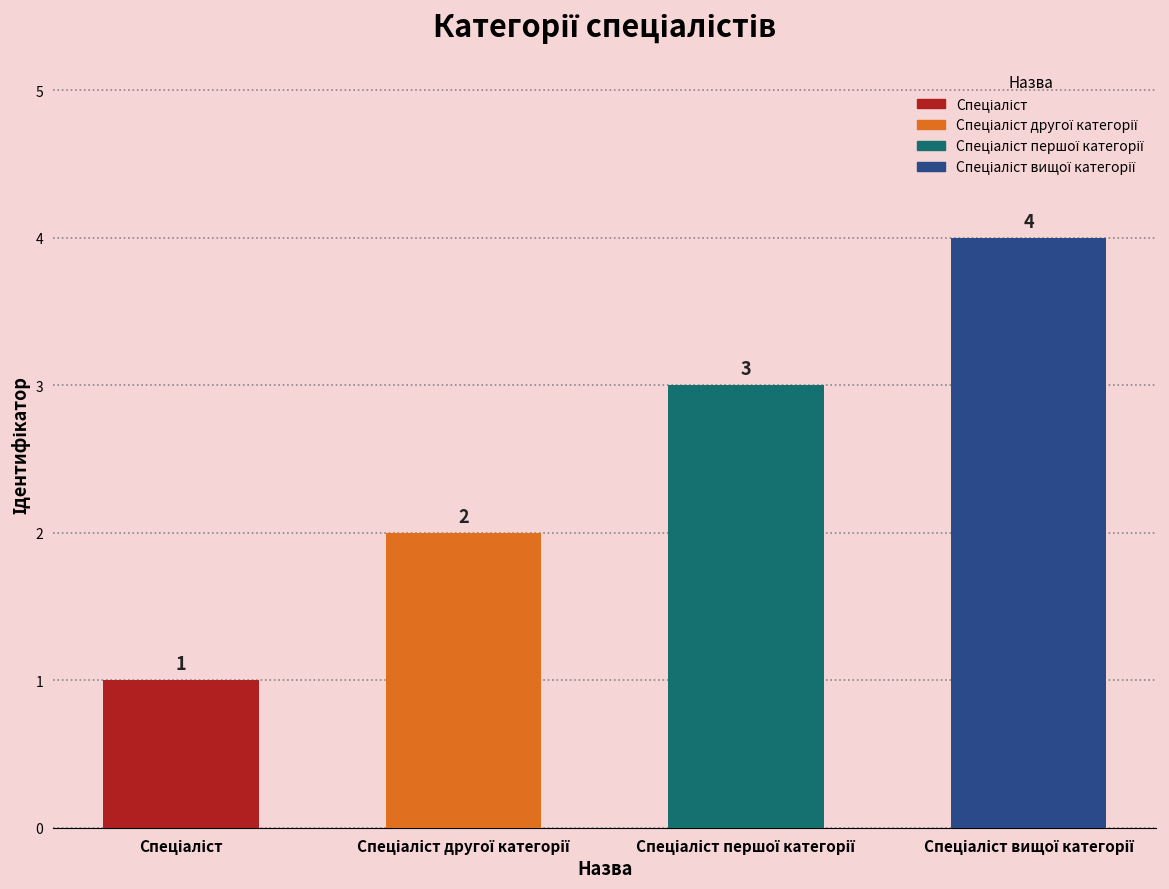

What value does the data have at Спеціаліст другої категорії?

2